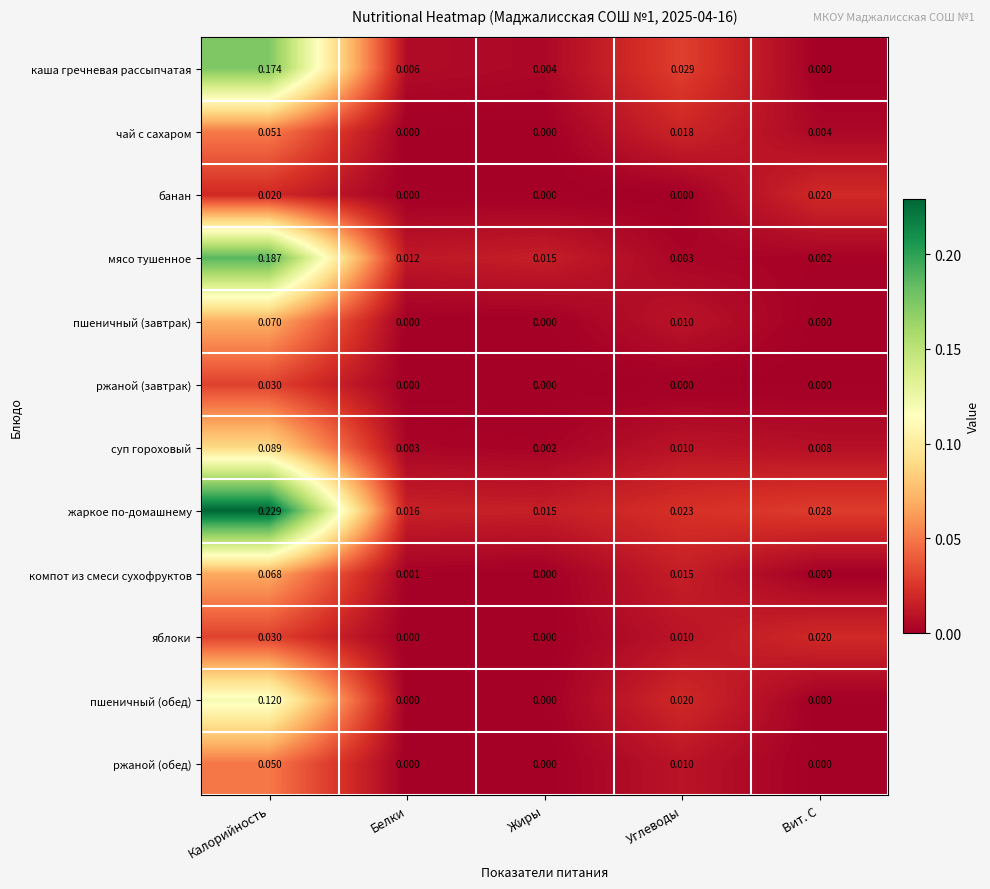

At which category is the sum across all series the highest?

Калорийность